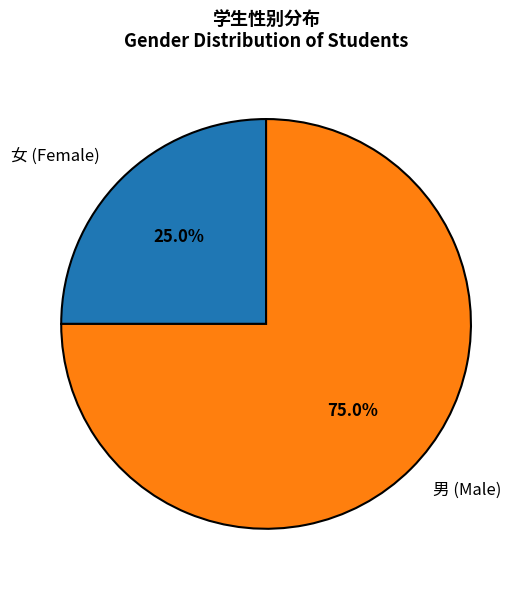

Rank the categories by value from highest to lowest.

男, 女